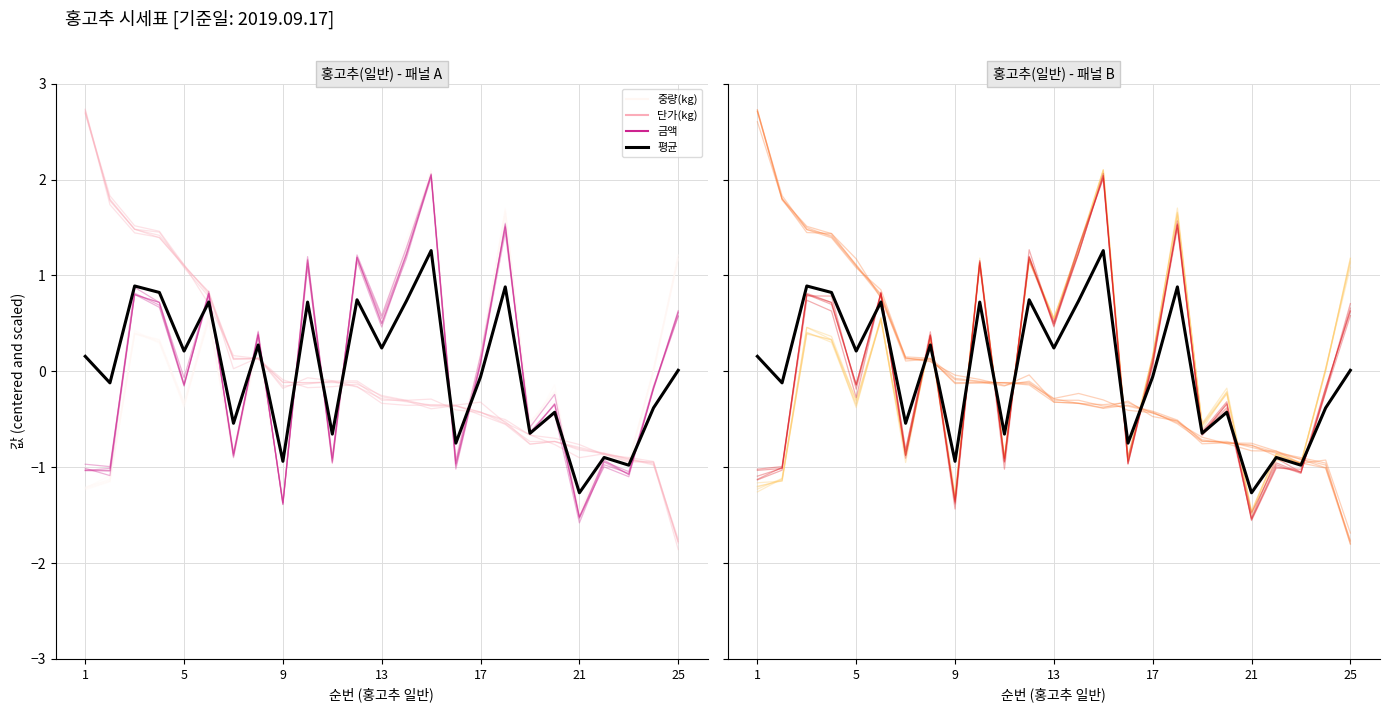

Where does the 단가(kg) series first go above 0?

1